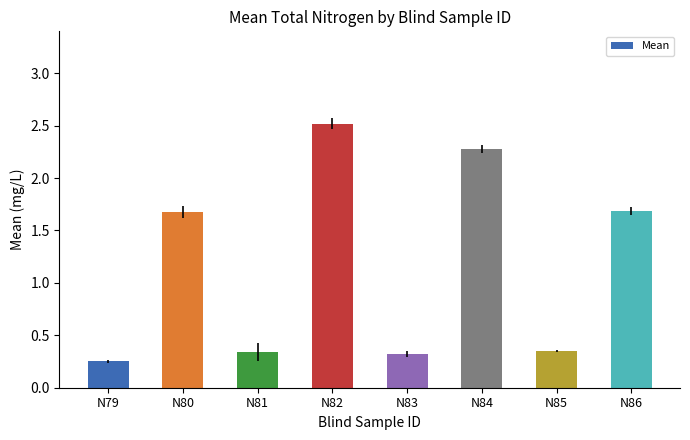

At which label does the data first exceed 1?

N80